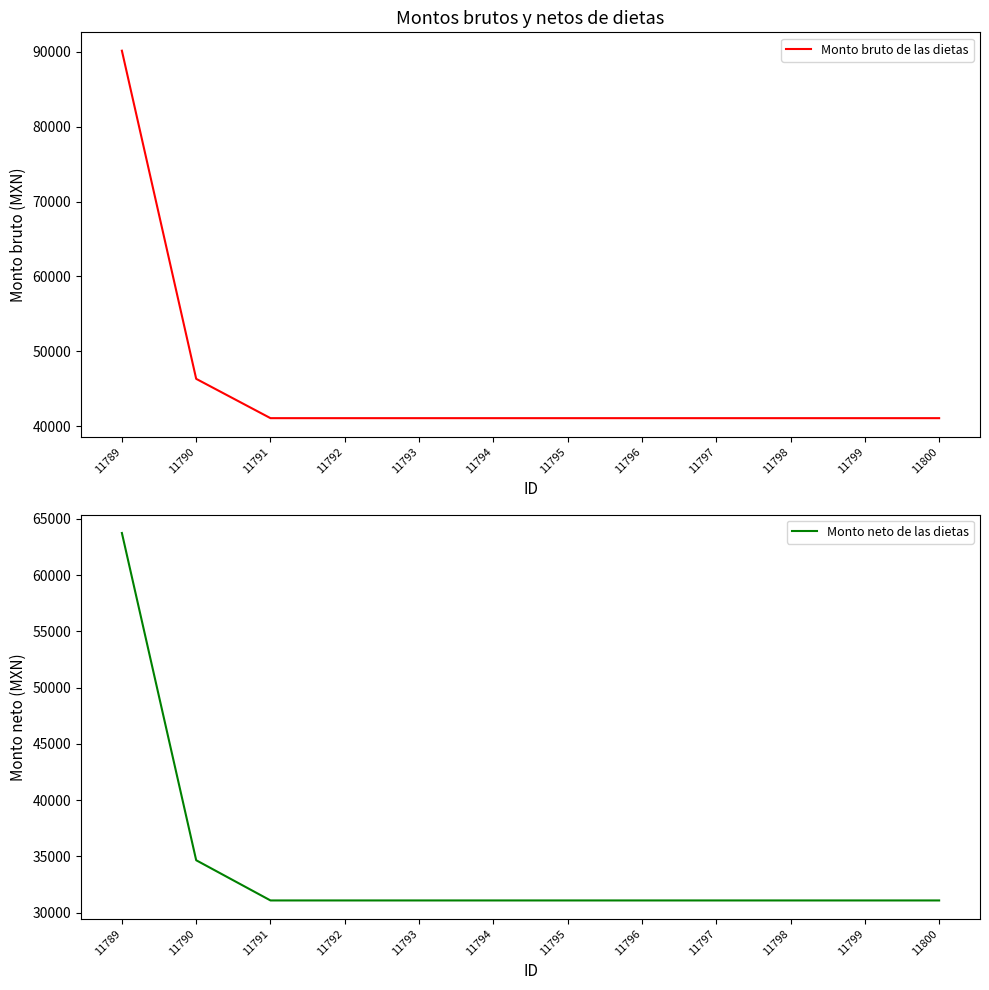

What is the highest value of the Monto bruto de las dietas series?

90162.1